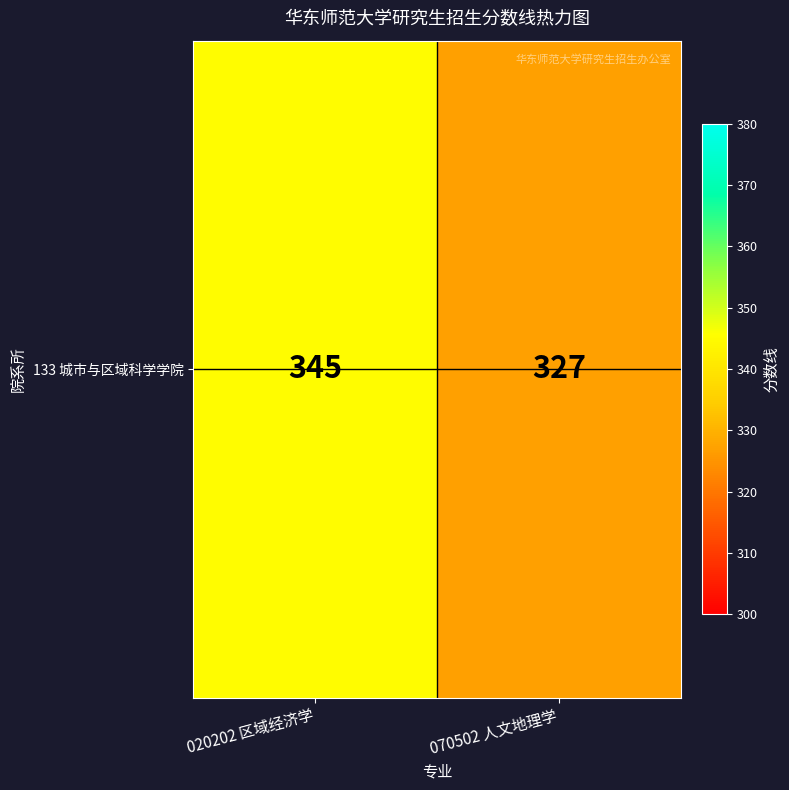

What is the difference between the maximum and minimum values?

18